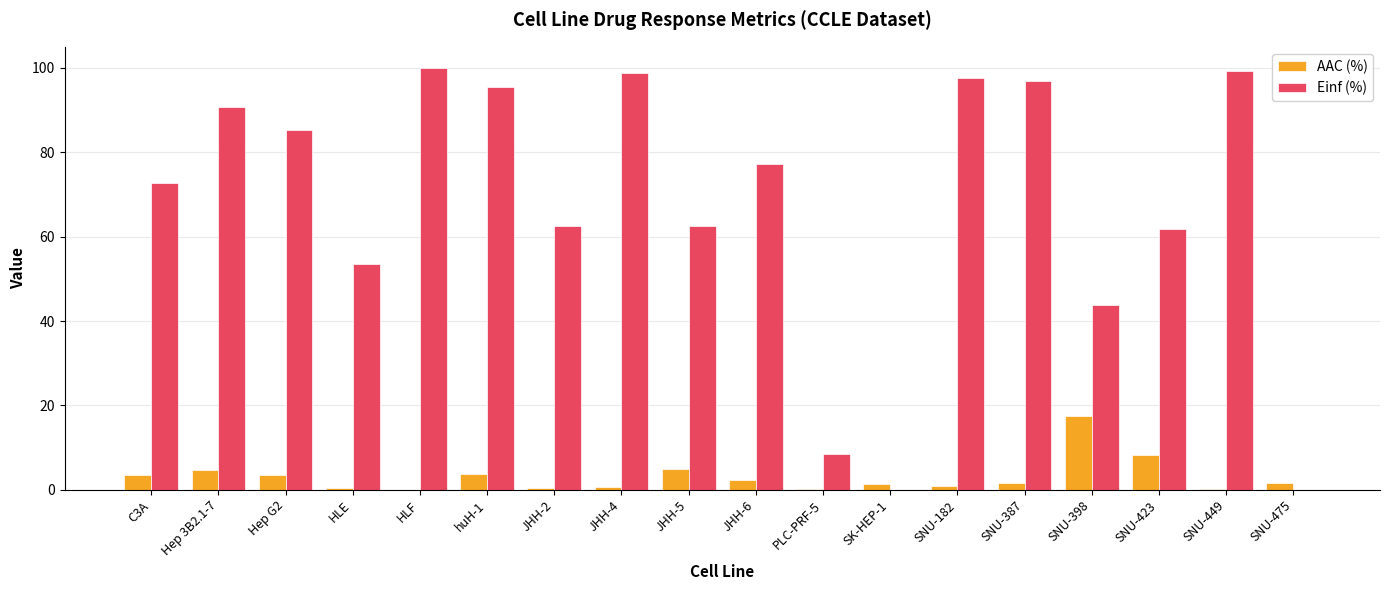

Count the number of data series in this chart.

2